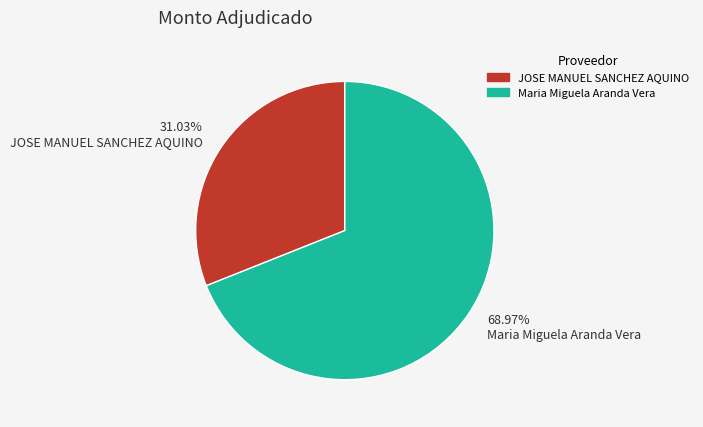

What is the largest slice in the pie chart?

68.97% Maria Miguela Aranda Vera